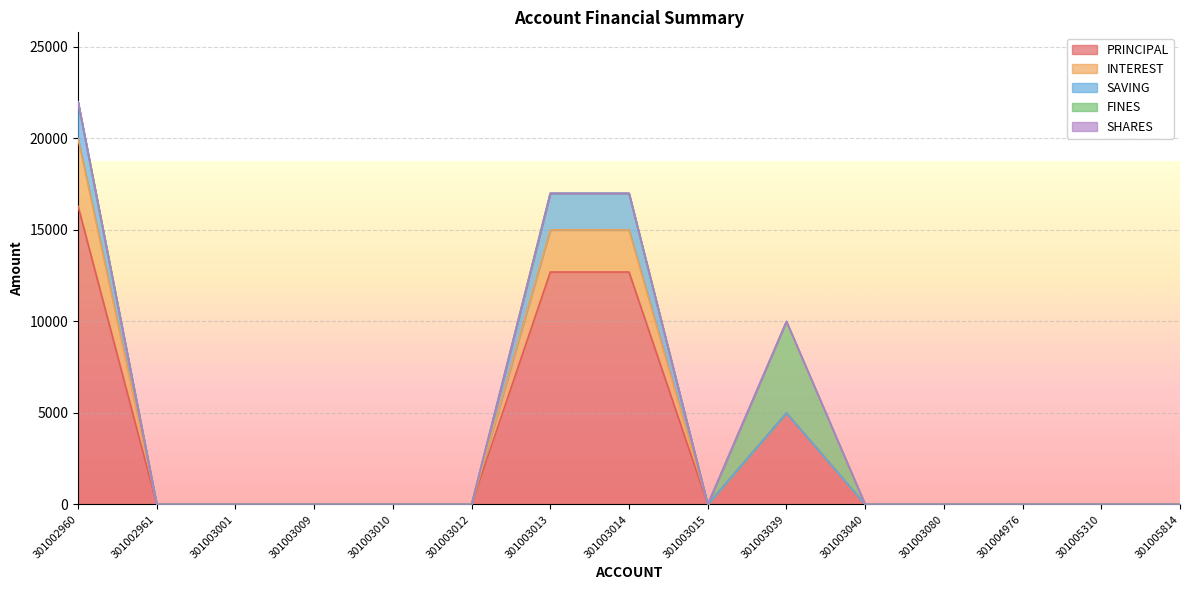

What is the maximum value for PRINCIPAL?

16300